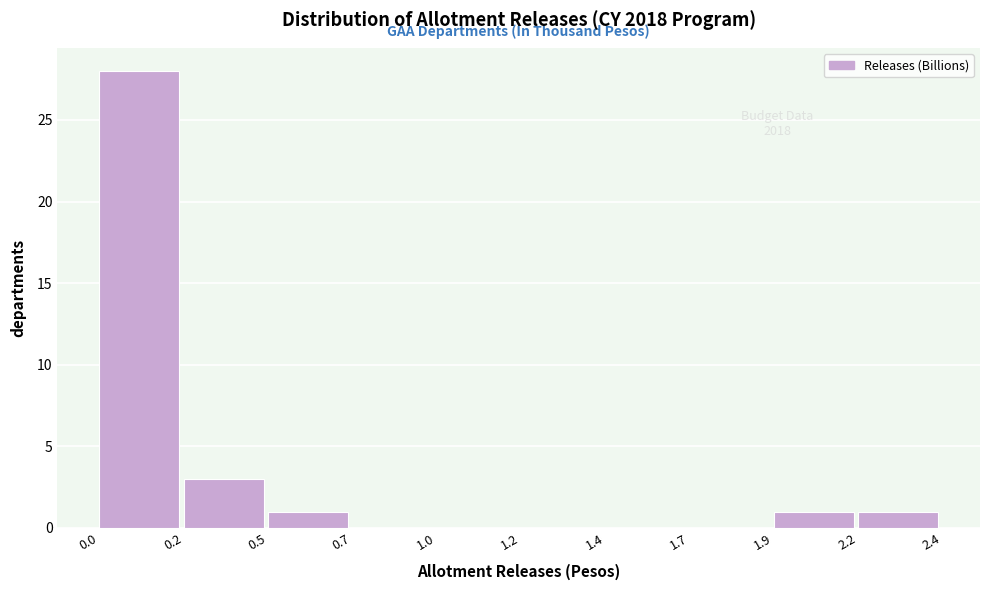

Reading left to right, what are all the values shown in this chart?

0.0=28	0.2=3	0.5=1	0.7=0	1.0=0	1.2=0	1.4=0	1.7=0	1.9=1	2.2=1